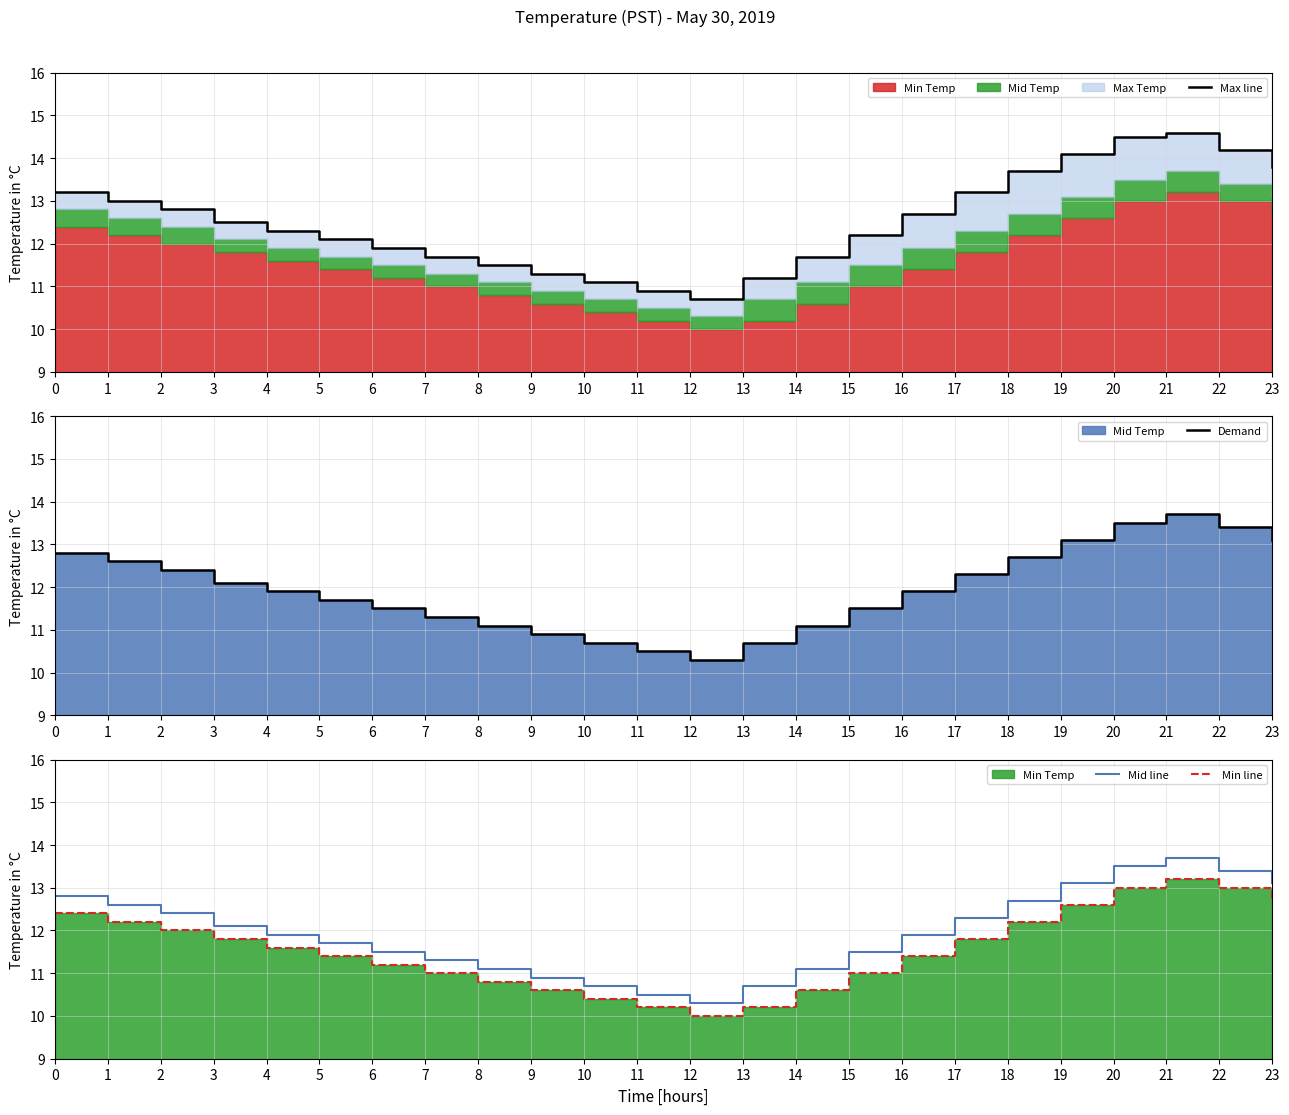

What is the difference between the Demand values at 10 and 11?

0.2